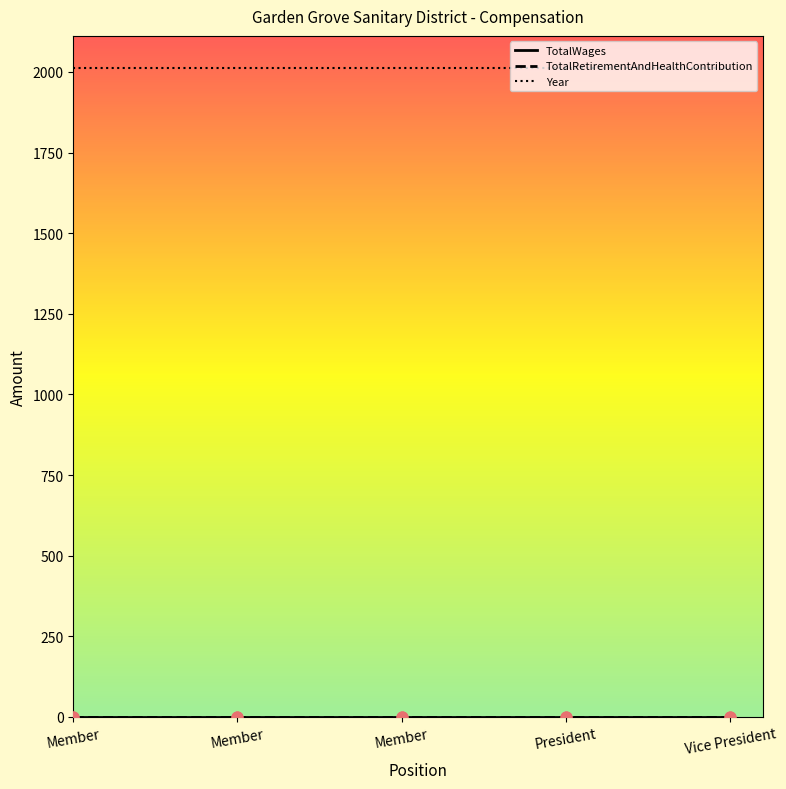

Which series has the largest total across all categories?

Year